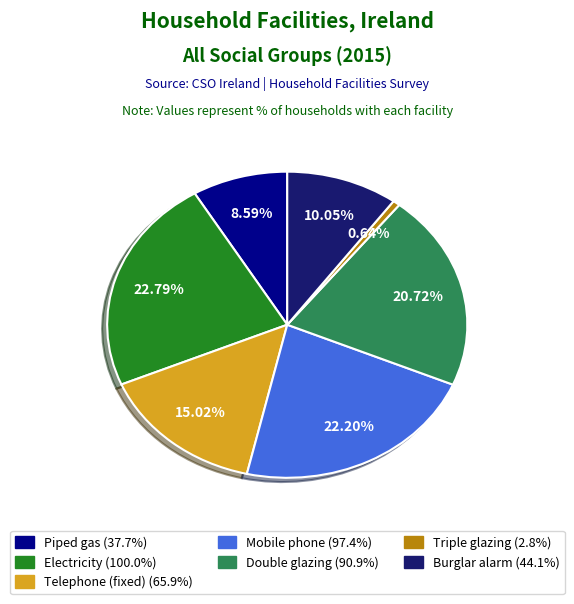

Between Double glazing and Burglar alarm, which is larger?

Double glazing